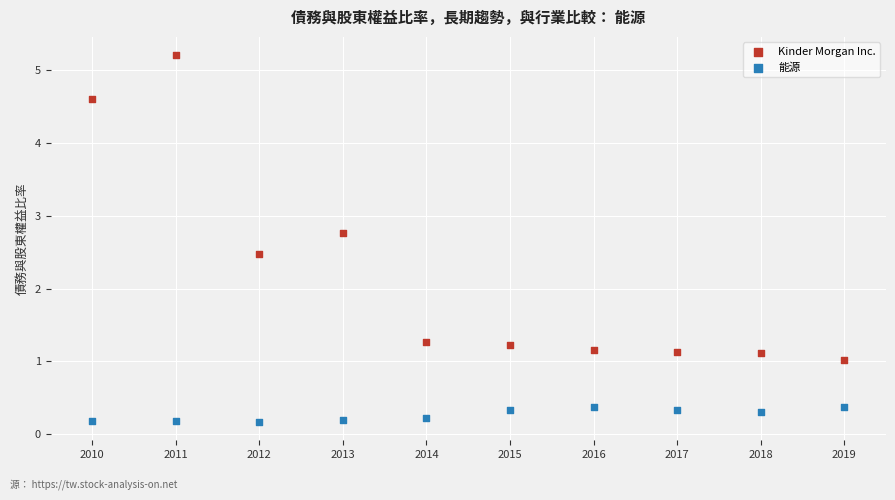

Which series reaches the minimum Y coordinate?

能源